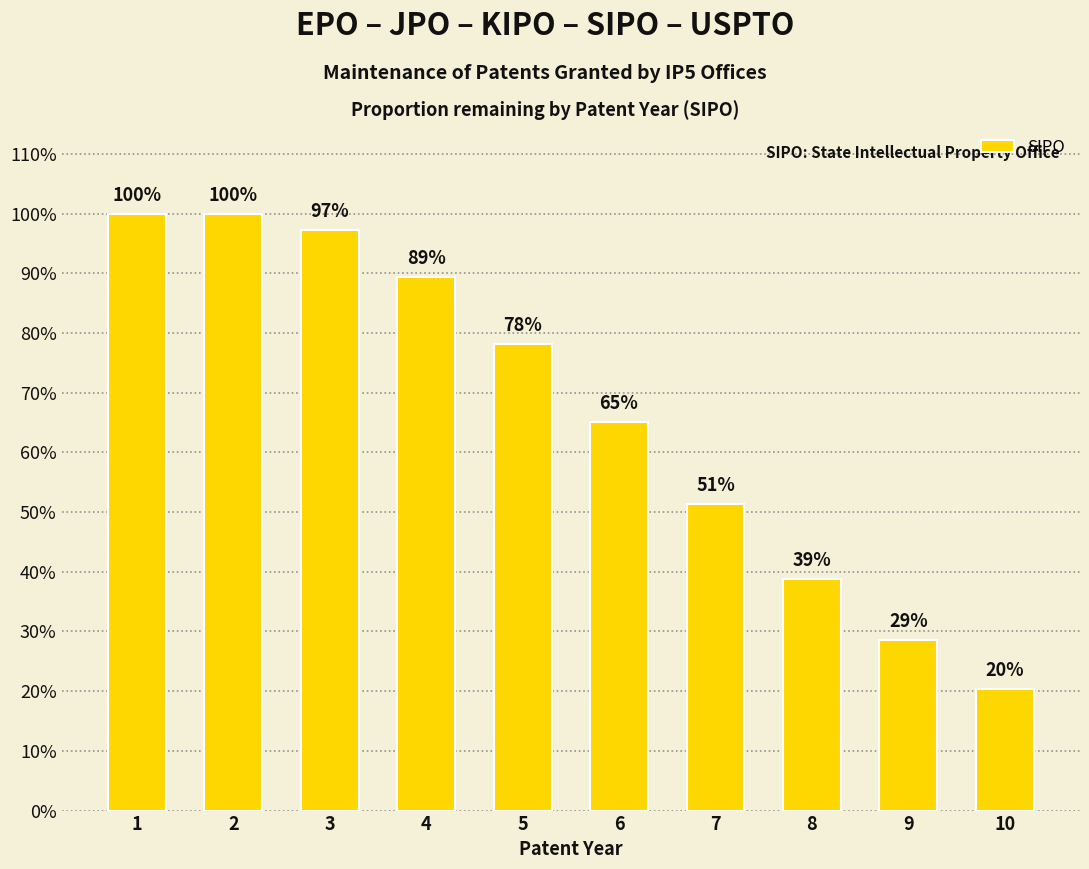

The value at 9 is 0.3. True or false?

True